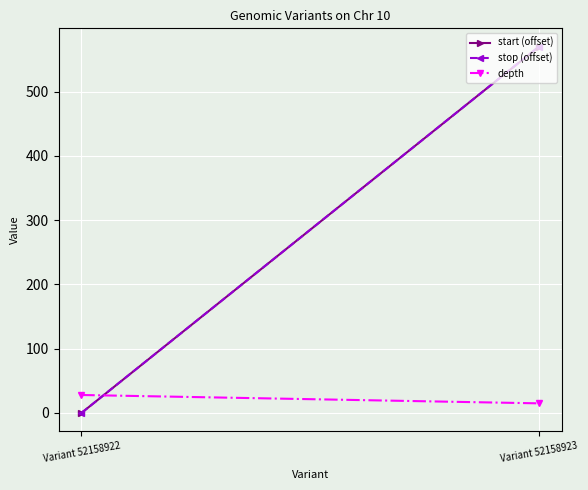

What is the difference between the maximum and minimum values in the depth series?

13